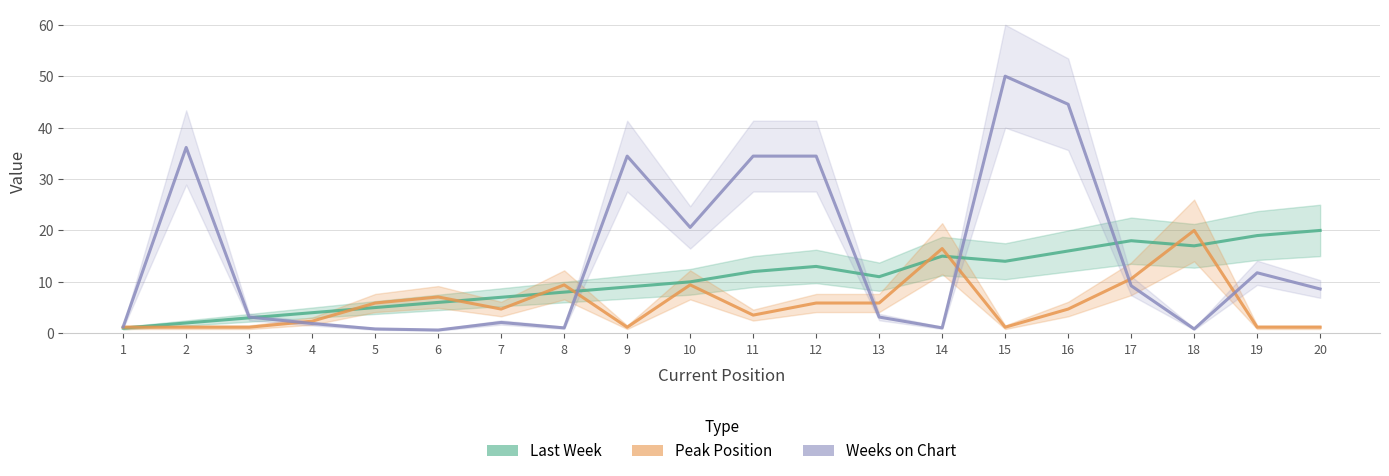

Which series has the widest spread of values?

Weeks on Chart